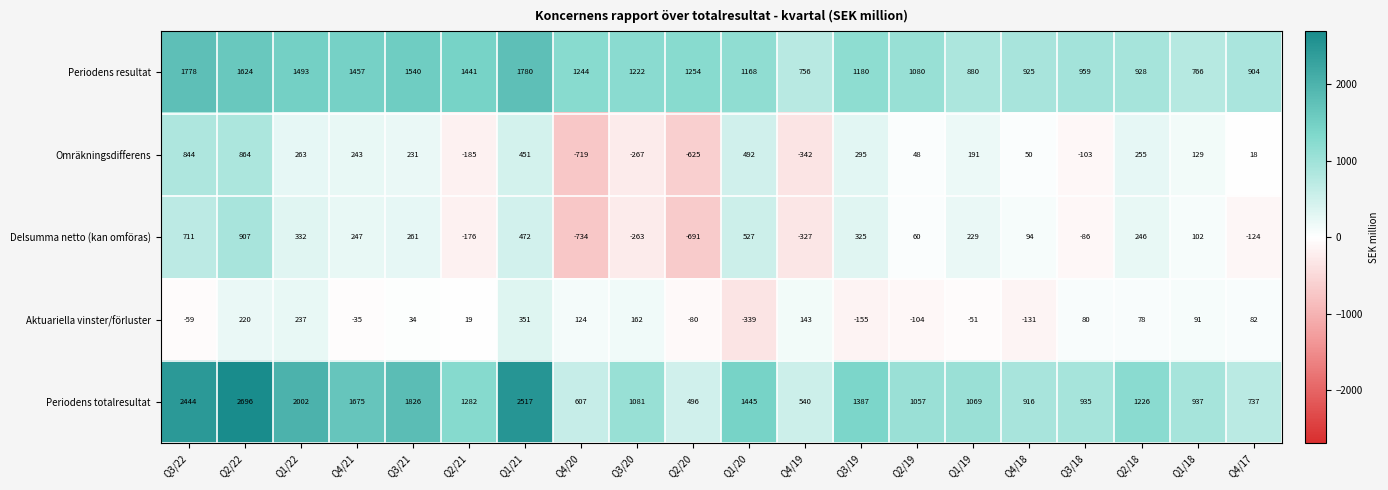

Rank the series by their maximum value, from highest to lowest.

Periodens totalresultat, Periodens resultat, Delsumma netto (kan omföras), Omräkningsdifferens, Aktuariella vinster/förluster